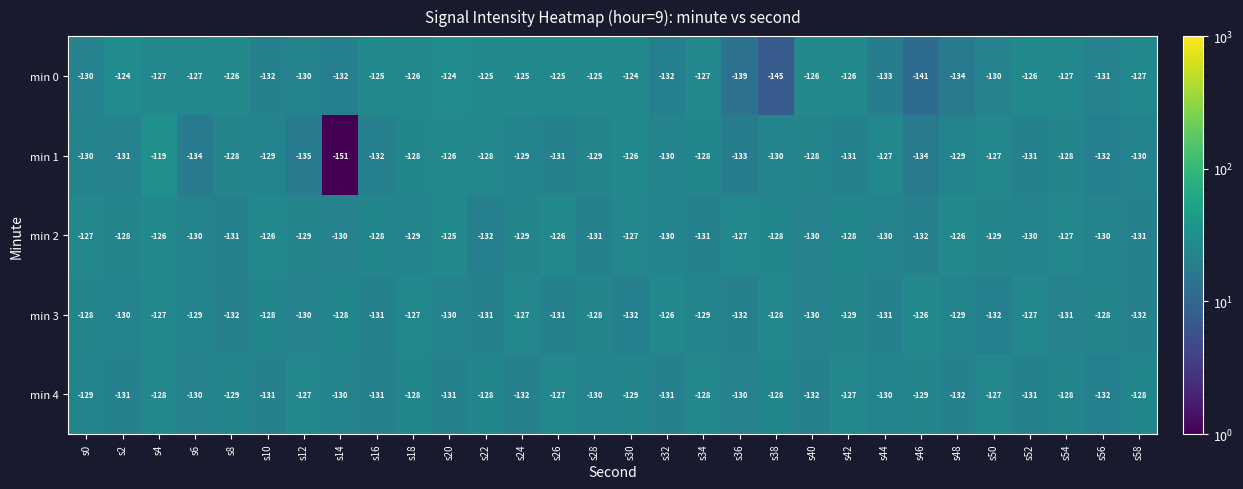

The min 3 series shows -126 at s32. True or false?

True